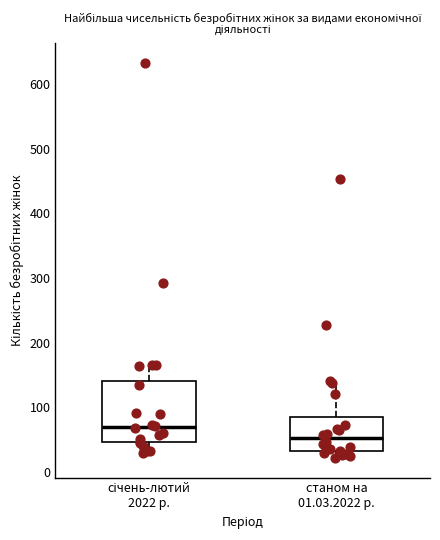

Reading left to right, transcribe this box plot: for each box, give where its median line is, the range the box spans, and where its two whiskers end, as read against the y-axis. The values are not printed on the chart, so give them approximately, as read against the axis.

січень-лютий 2022 р.: median 70, box 50 to 140, whiskers 30 to 170
станом на 01.03.2022 р.: median 50, box 30 to 90, whiskers 20 to 140